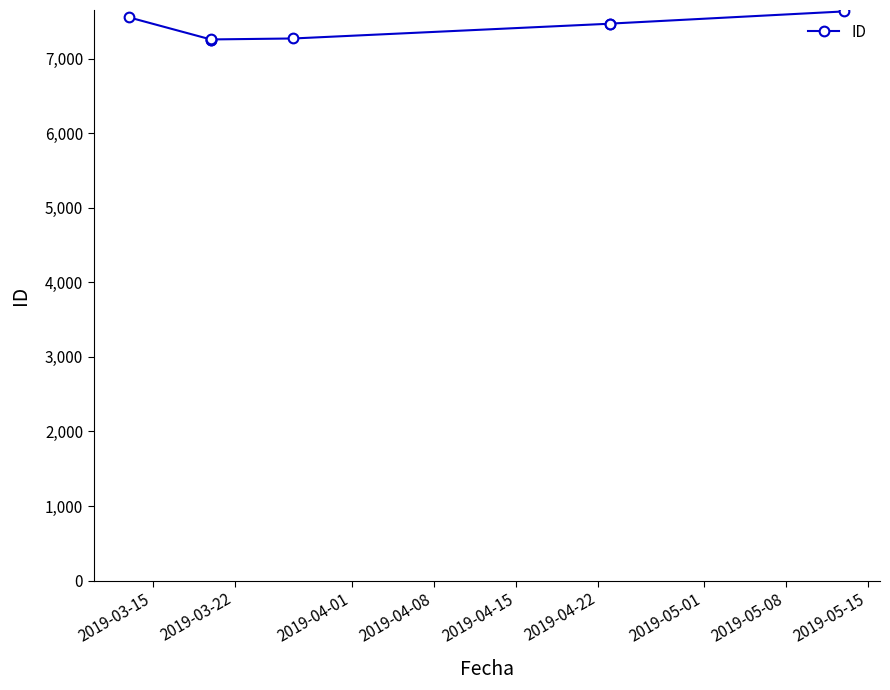

What is the difference between the second highest and minimum values?

297